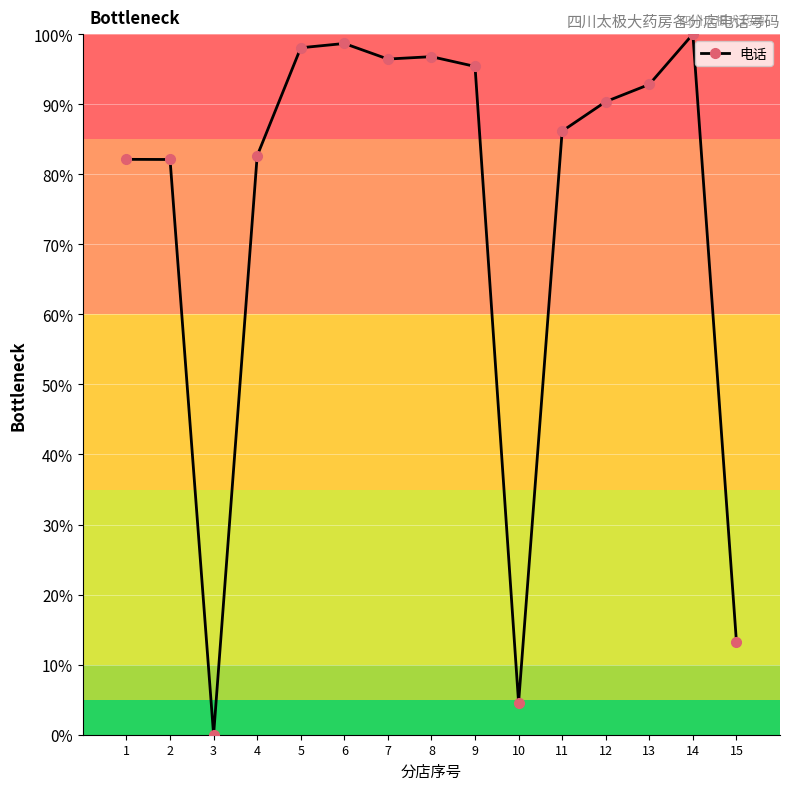

Does the chart have visible grid lines?

Yes